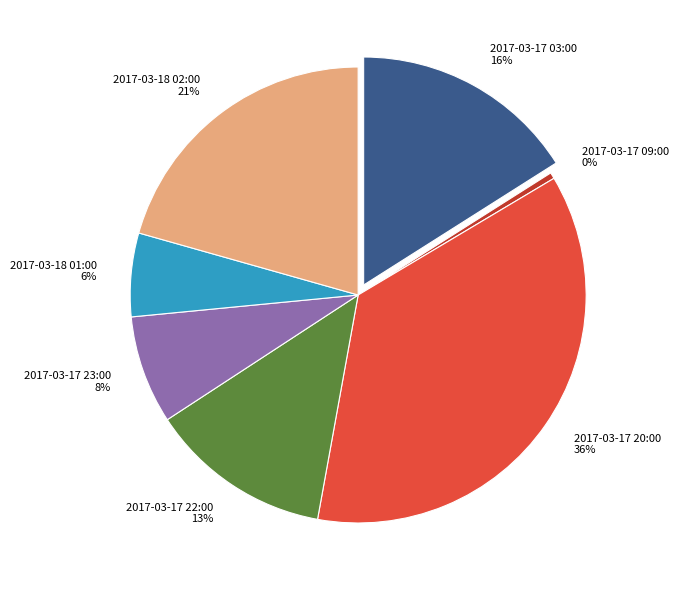

To the nearest percent, what is the difference between the largest and smallest slice percentages?

36%